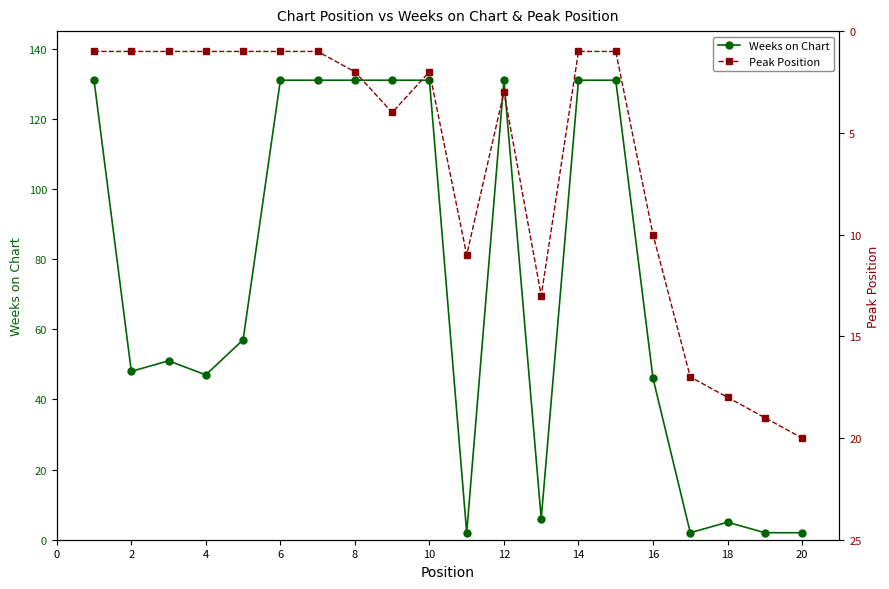

True or false: Weeks on Chart has more than 2 interior local peaks.

True